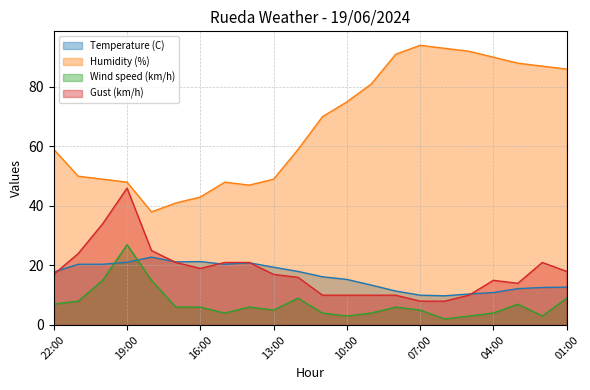

True or false: Gust (km/h) and Humidity (%) cross at least once.

False